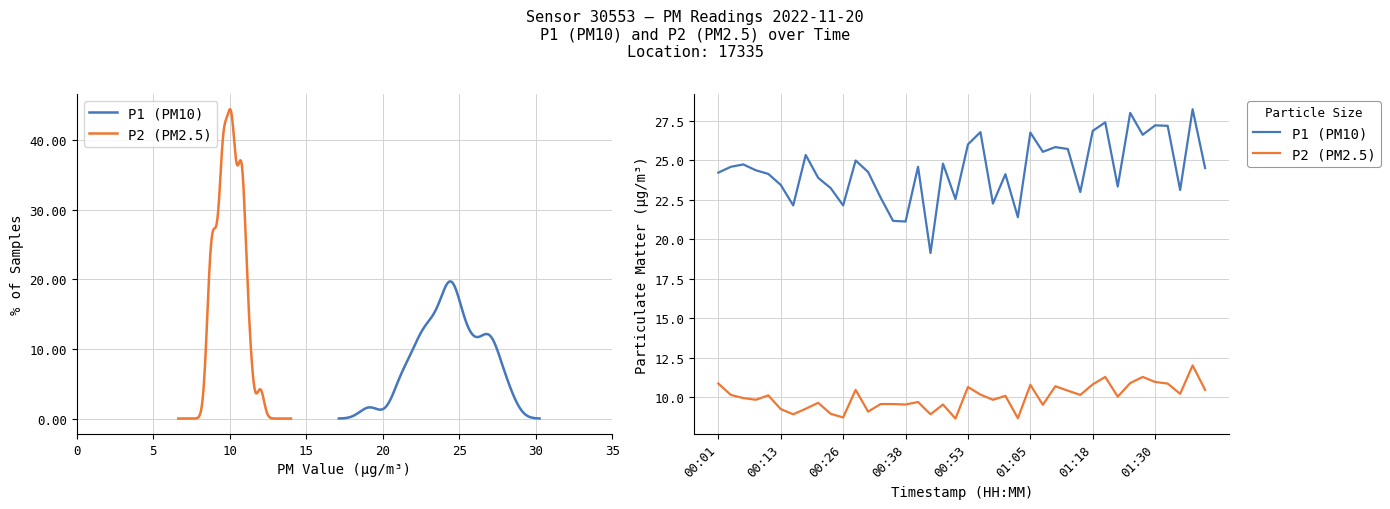

How many lines are shown in the chart?

2